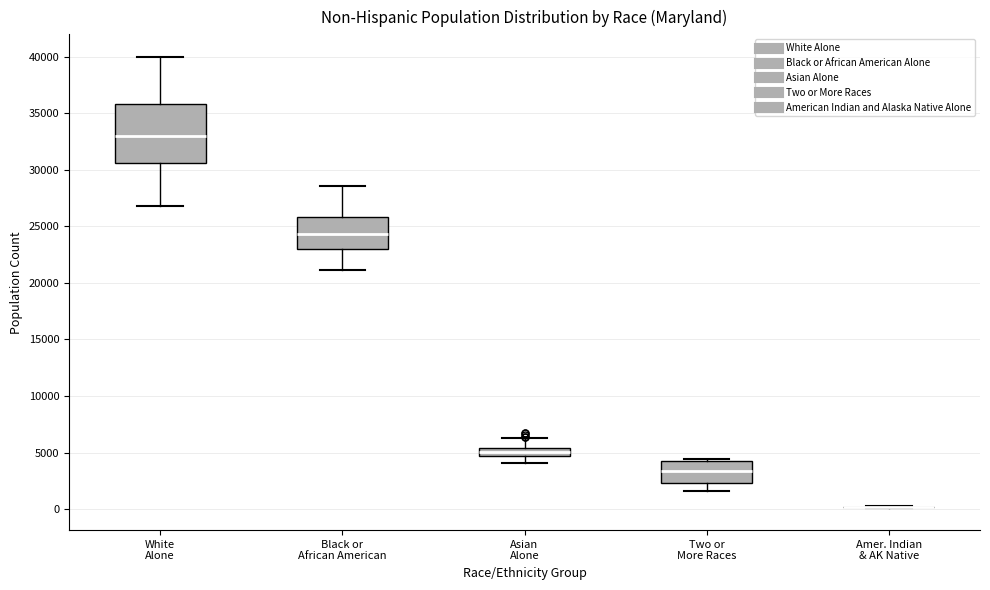

Where is the lower edge of the box for Two or More Races on the y-axis? The values are not printed on the chart, so give them approximately, as read against the axis.

2500